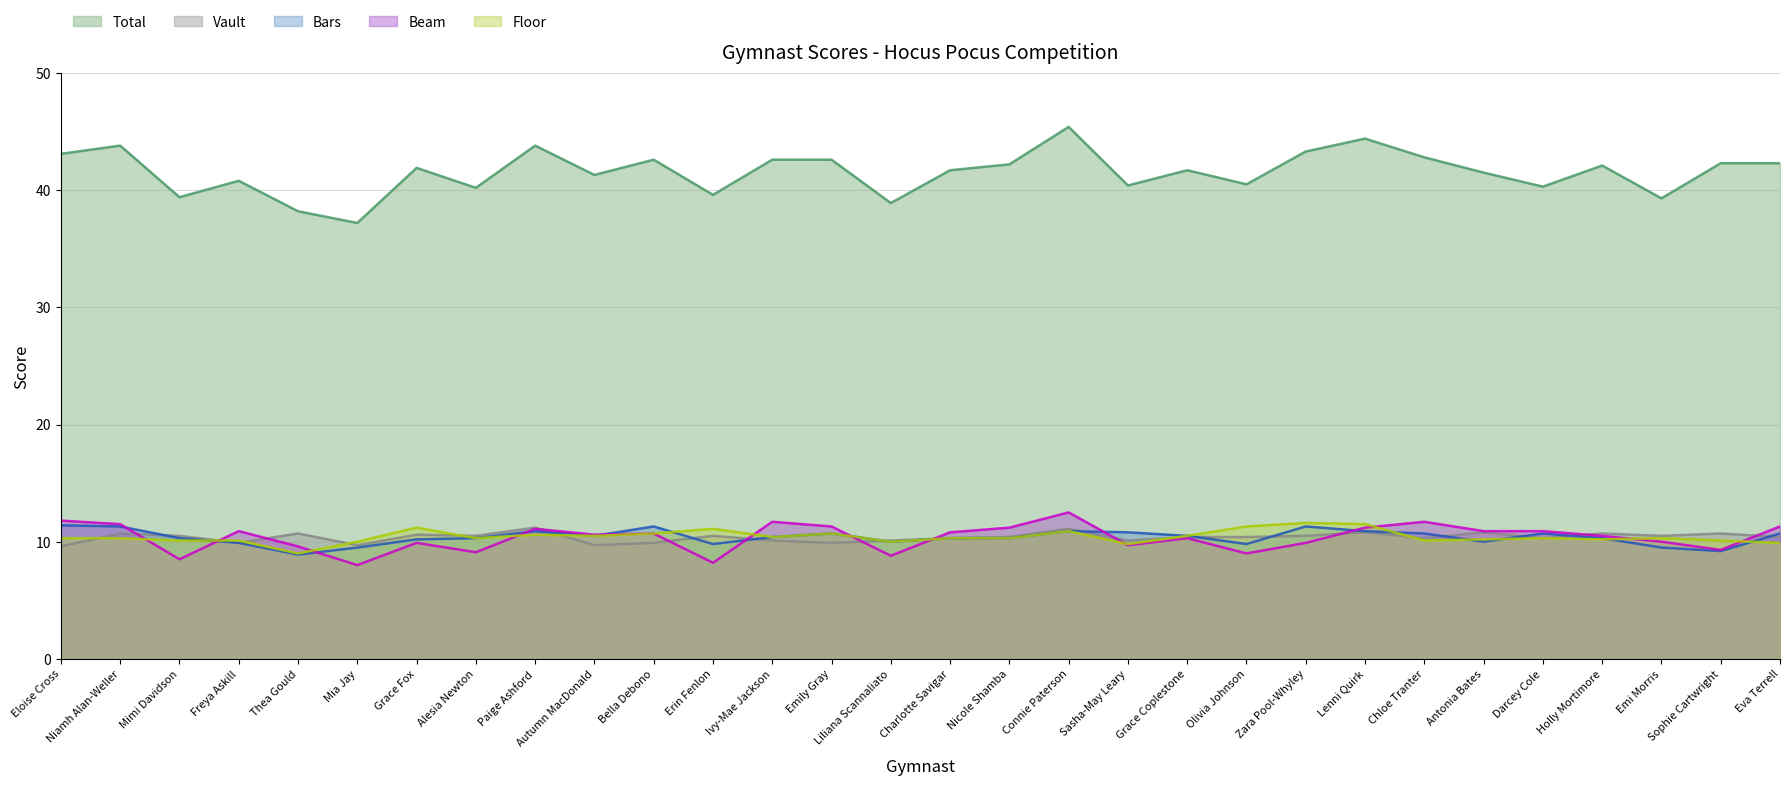

How many data points in Bars are less than 10?

7